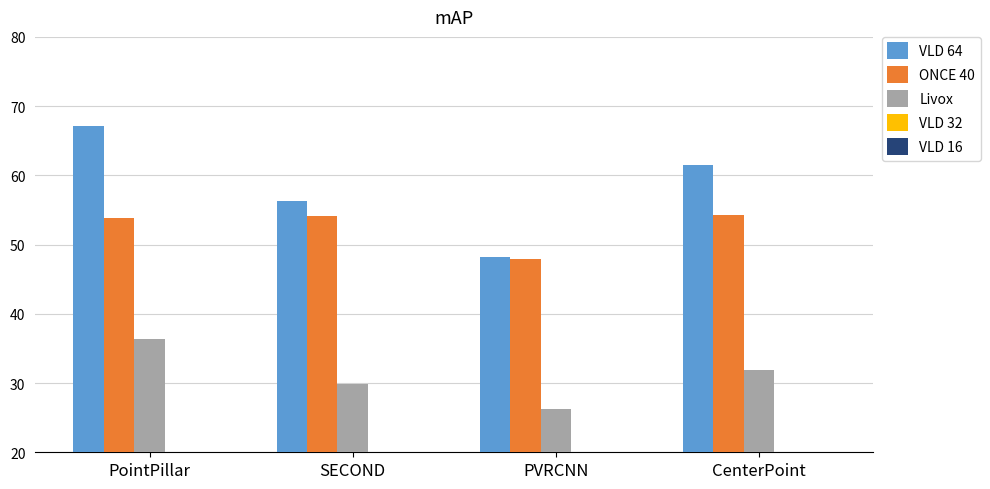

Reading left to right, what are all the values shown in this chart?

VLD 64: PointPillar=67.2	SECOND=56.3	PVRCNN=48.2	CenterPoint=61.5
ONCE 40: PointPillar=53.8	SECOND=54.1	PVRCNN=47.9	CenterPoint=54.2
Livox: PointPillar=36.3	SECOND=29.9	PVRCNN=26.3	CenterPoint=31.9
VLD 32: PointPillar=14.7	SECOND=4.7	PVRCNN=3.4	CenterPoint=1.5
VLD 16: PointPillar=7.6	SECOND=2.3	PVRCNN=1.7	CenterPoint=0.7